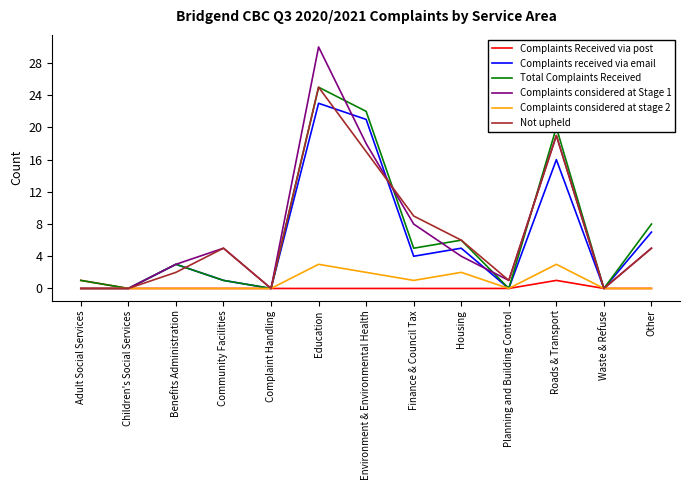

Reading right to left, list all the values displayed in this chart.

Complaints Received via post: Other=0	Waste & Refuse=0	Roads & Transport=1	Planning and Building Control=0	Housing=0	Finance & Council Tax=0	Environment & Environmental Health=0	Education=0	Complaint Handling=0	Community Facilities=0	Benefits Administration=0	Children's Social Services=0	Adult Social Services=1
Complaints received via email: Other=7	Waste & Refuse=0	Roads & Transport=16	Planning and Building Control=0	Housing=5	Finance & Council Tax=4	Environment & Environmental Health=21	Education=23	Complaint Handling=0	Community Facilities=1	Benefits Administration=3	Children's Social Services=0	Adult Social Services=0
Total Complaints Received: Other=8	Waste & Refuse=0	Roads & Transport=20	Planning and Building Control=0	Housing=6	Finance & Council Tax=5	Environment & Environmental Health=22	Education=25	Complaint Handling=0	Community Facilities=1	Benefits Administration=3	Children's Social Services=0	Adult Social Services=1
Complaints considered at Stage 1: Other=5	Waste & Refuse=0	Roads & Transport=19	Planning and Building Control=1	Housing=4	Finance & Council Tax=8	Environment & Environmental Health=18	Education=30	Complaint Handling=0	Community Facilities=5	Benefits Administration=3	Children's Social Services=0	Adult Social Services=0
Complaints considered at stage 2: Other=0	Waste & Refuse=0	Roads & Transport=3	Planning and Building Control=0	Housing=2	Finance & Council Tax=1	Environment & Environmental Health=2	Education=3	Complaint Handling=0	Community Facilities=0	Benefits Administration=0	Children's Social Services=0	Adult Social Services=0
Not upheld: Other=5	Waste & Refuse=0	Roads & Transport=19	Planning and Building Control=1	Housing=6	Finance & Council Tax=9	Environment & Environmental Health=17	Education=25	Complaint Handling=0	Community Facilities=5	Benefits Administration=2	Children's Social Services=0	Adult Social Services=0